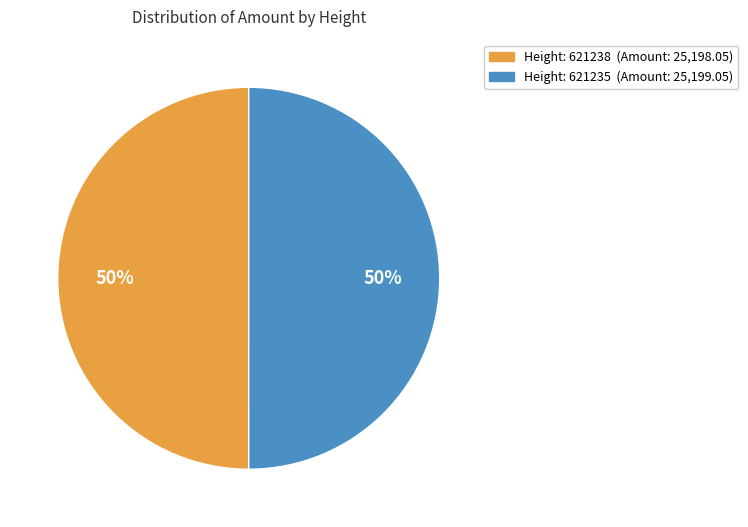

To the nearest percent, what is the average slice percentage?

50%